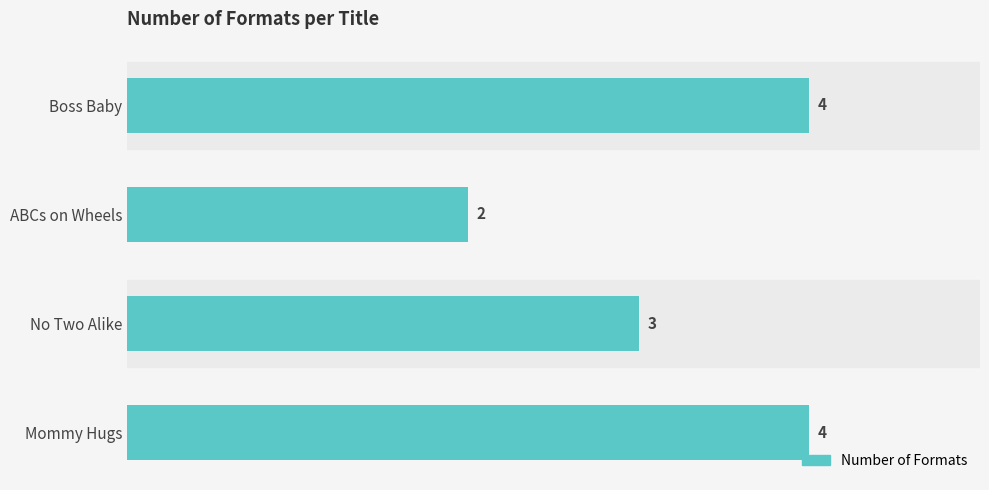

What is the sum of all values?

13